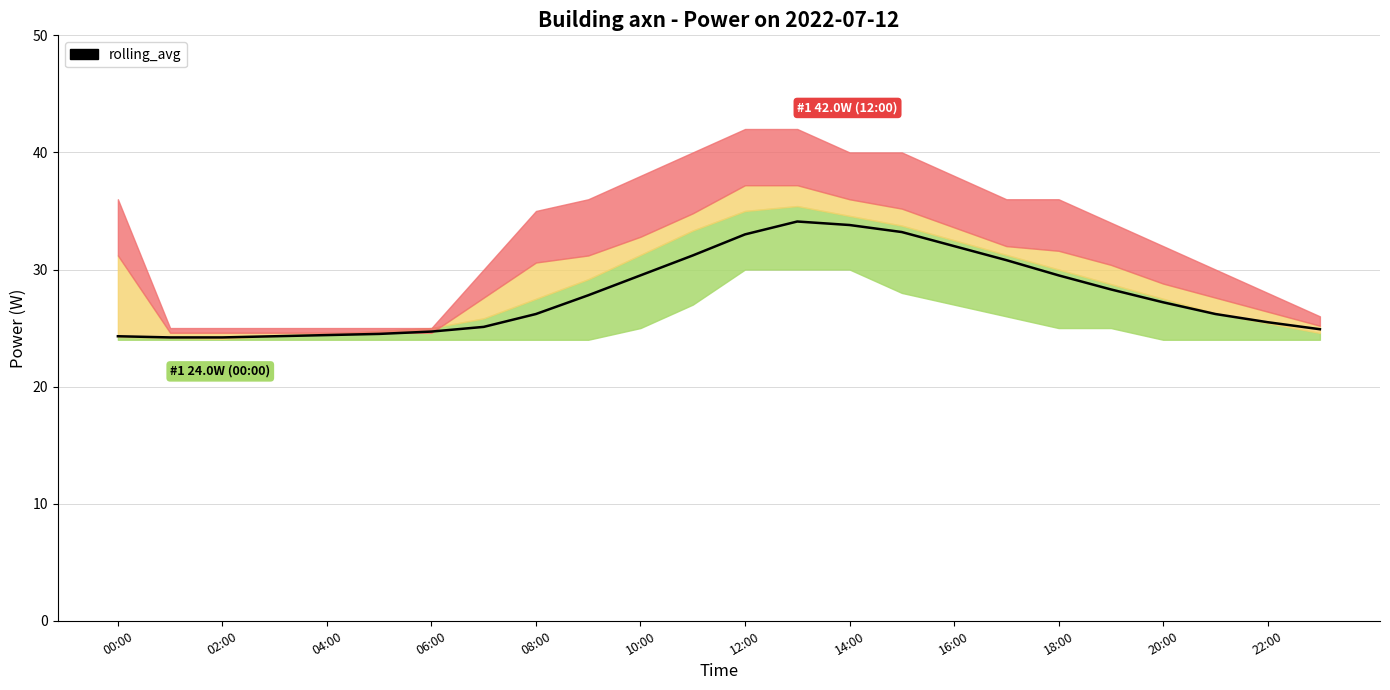

What is the label of the 16th point from the left?

15